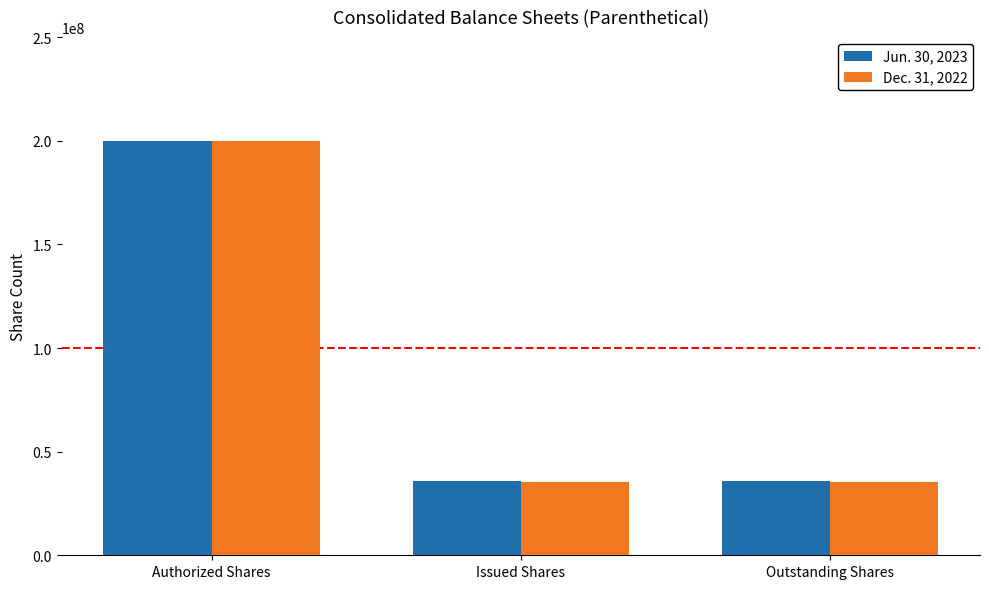

The value of Dec. 31, 2022 at Outstanding Shares is 35262083. True or false?

True